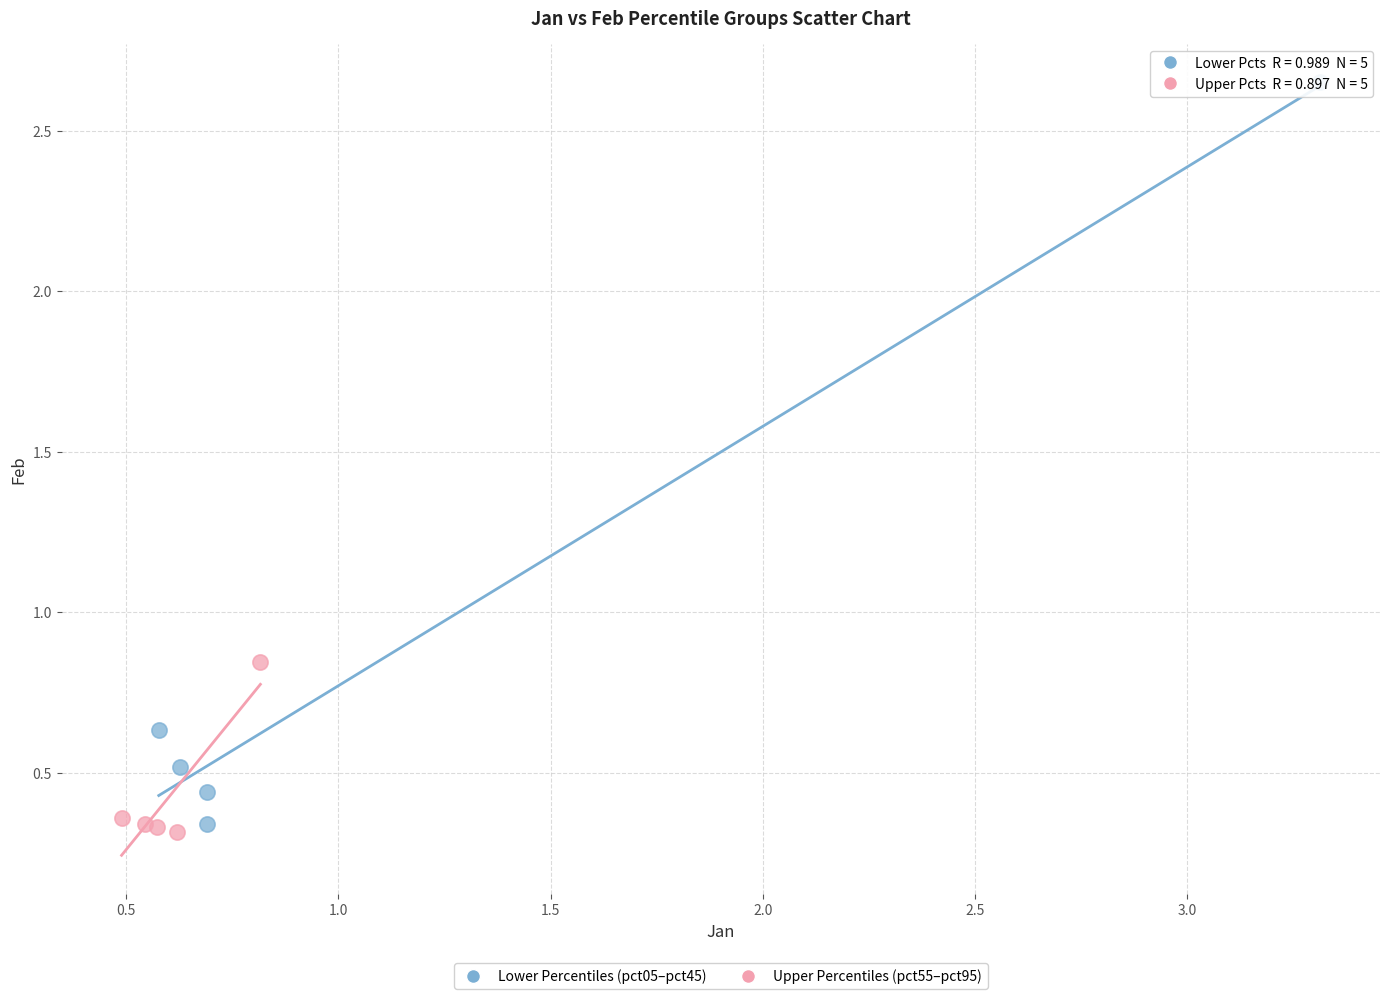

Which series has the largest Y range (max minus min)?

Lower Percentiles (pct05–pct45)